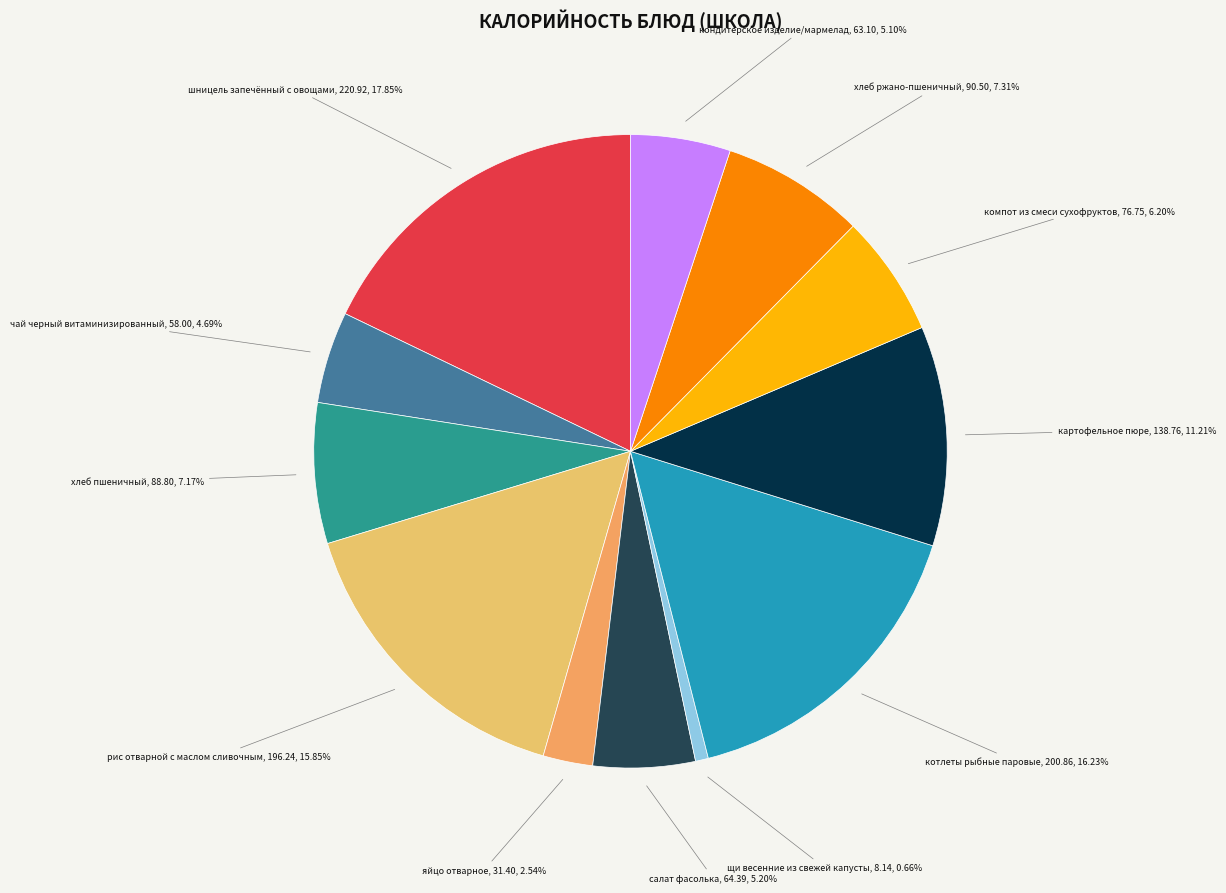

How many segments does this pie chart have?

12